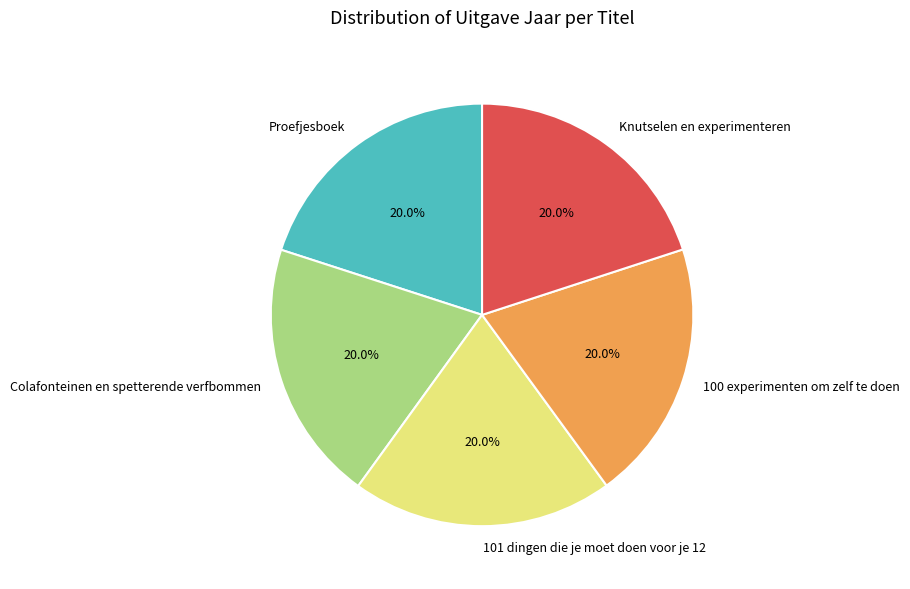

To the nearest percent, what portion does Knutselen en experimenteren represent?

20%